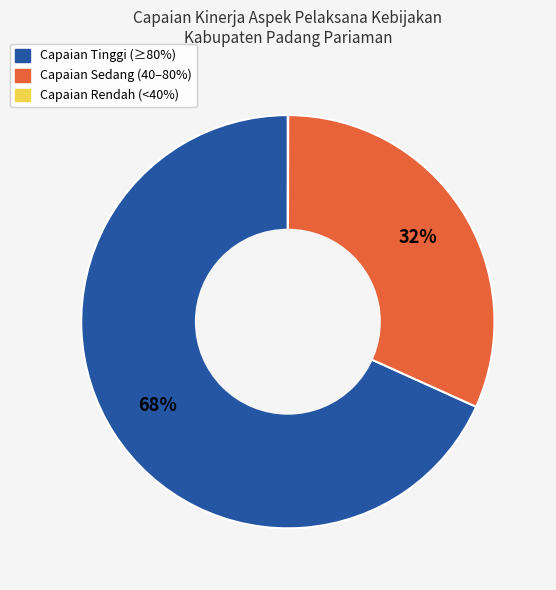

Is there a majority slice in this chart?

Yes